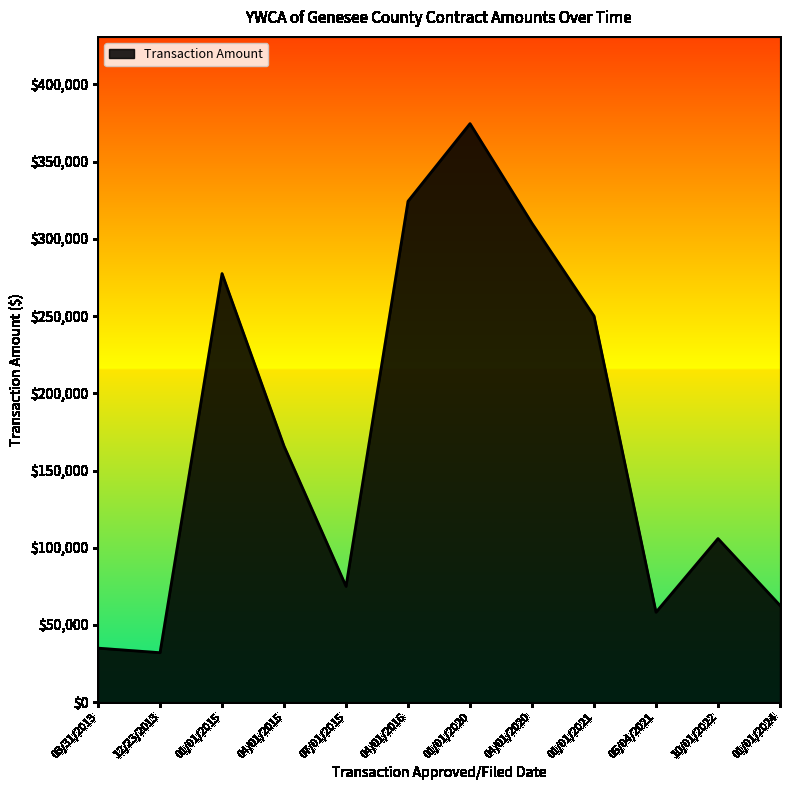

The chart shows a value of 58250.0 at 05/04/2021. True or false?

True